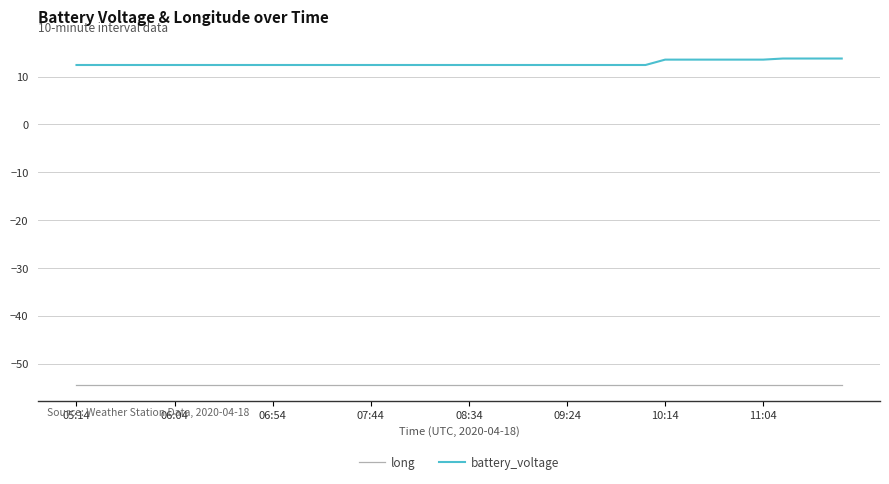

True or false: long and battery_voltage intersect in this chart.

False